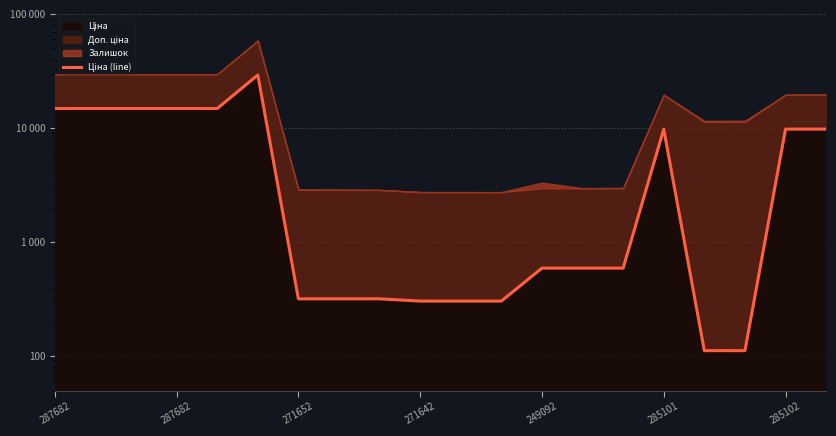

The chart shows a value of 170.3 at 17. True or false?

False